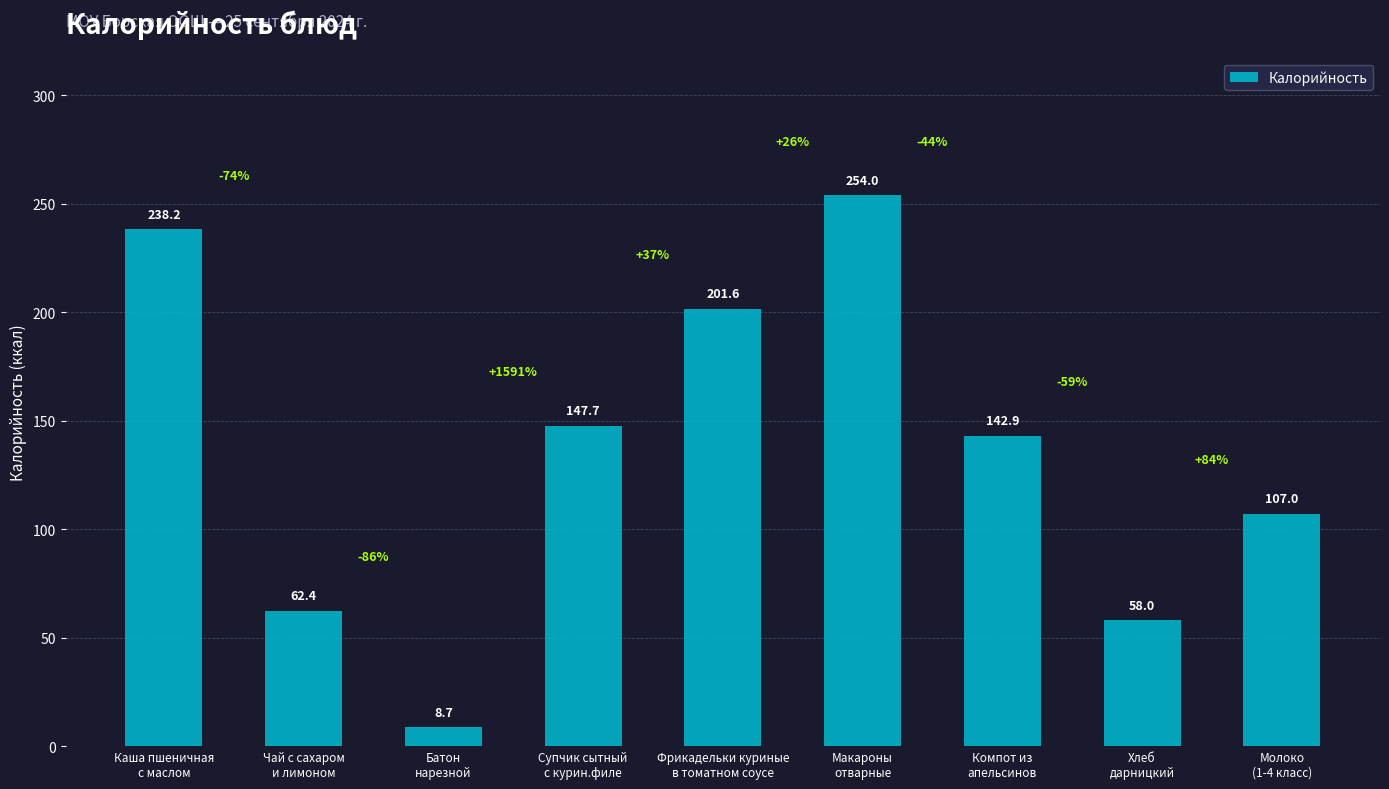

At which label is the value closest to 131?

Компот из
апельсинов